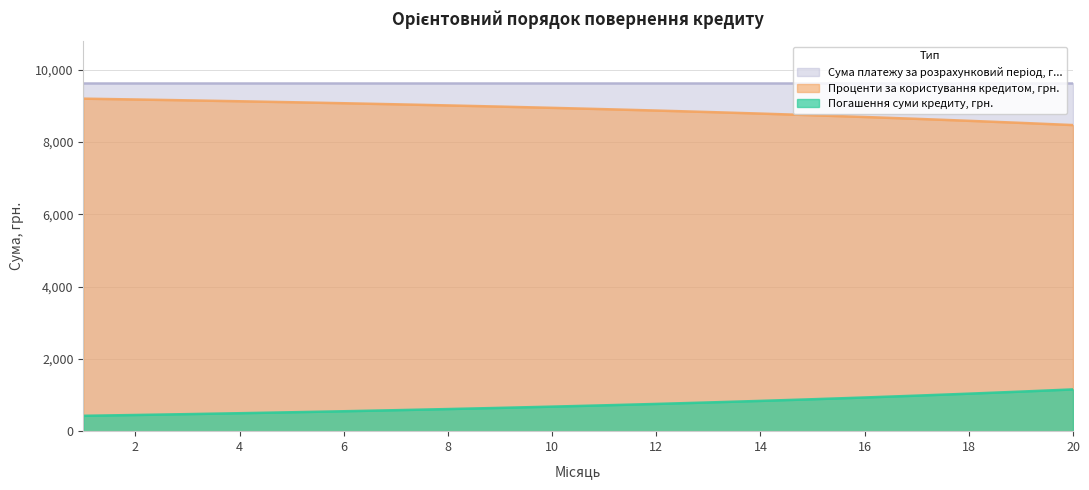

The value of Проценти за користування кредитом, грн. at 8 is 11978.5. True or false?

False